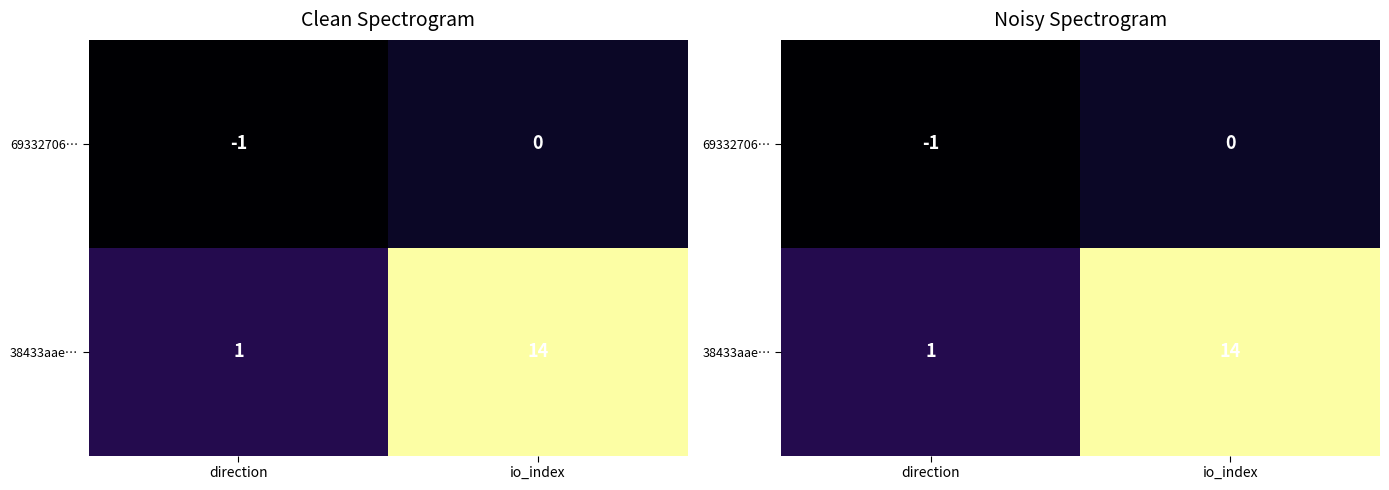

The 38433aae… series shows 23 at io_index. True or false?

False